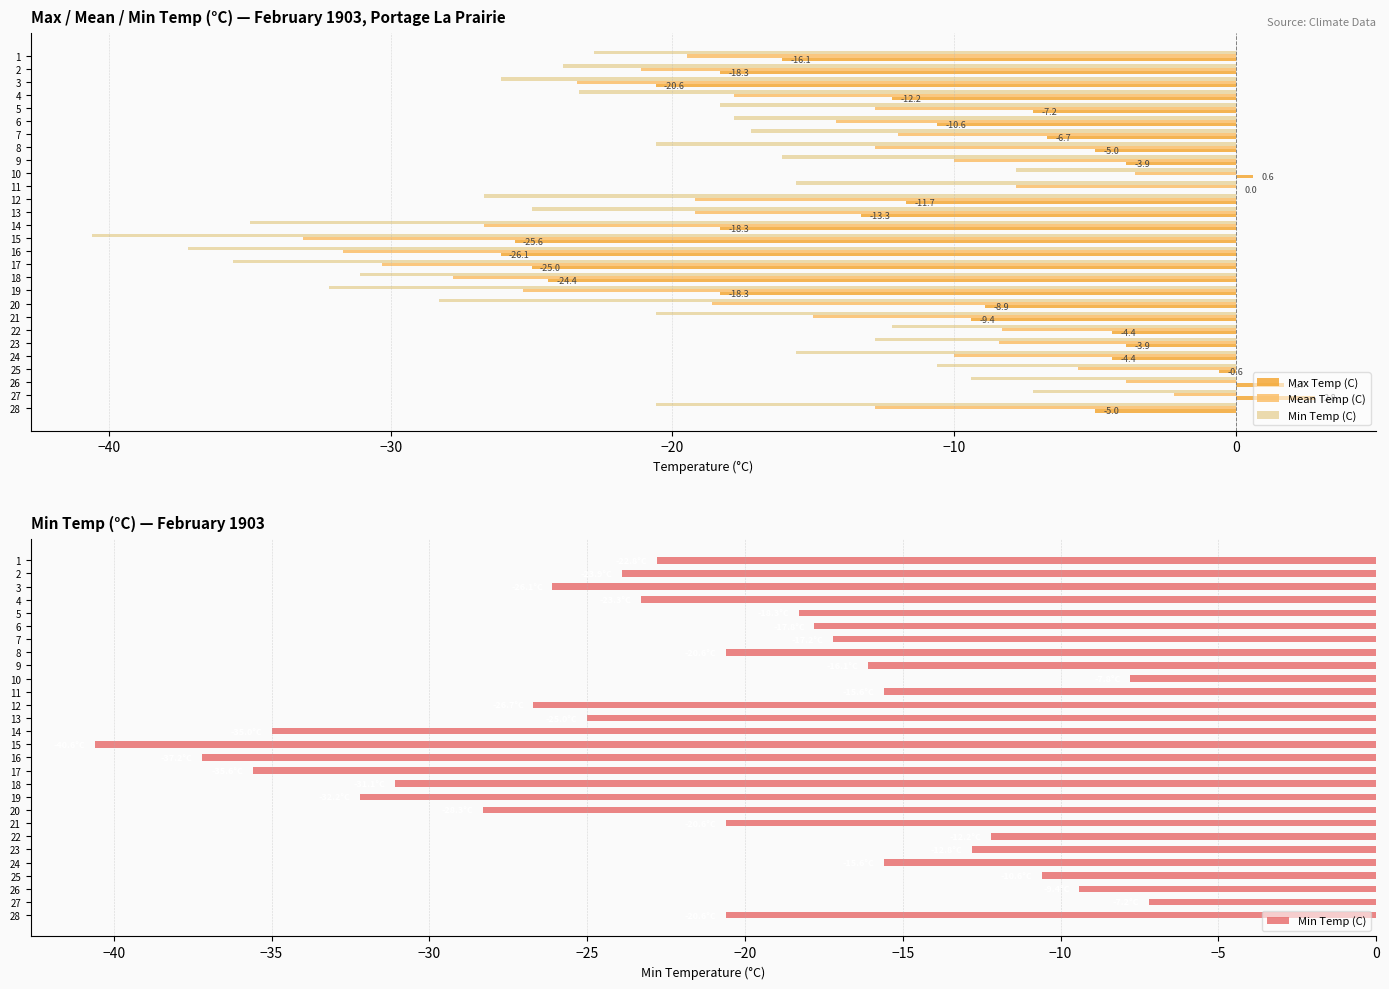

Rank the series by their maximum value, from lowest to highest.

Min Temp (C), Mean Temp (C), Max Temp (C)